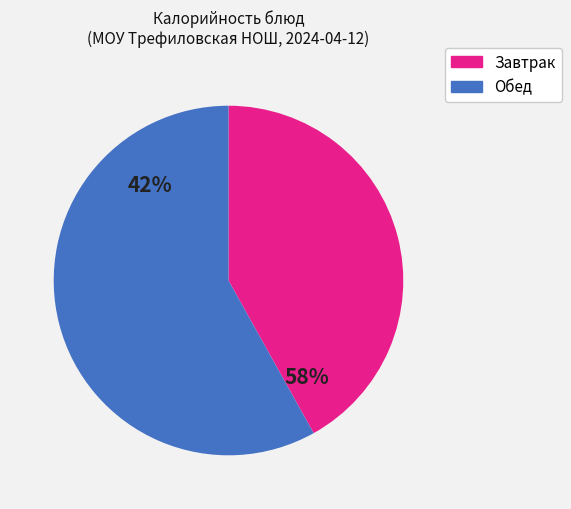

Is it true that хлеб ржаной (обед) is 1% of the pie?

False